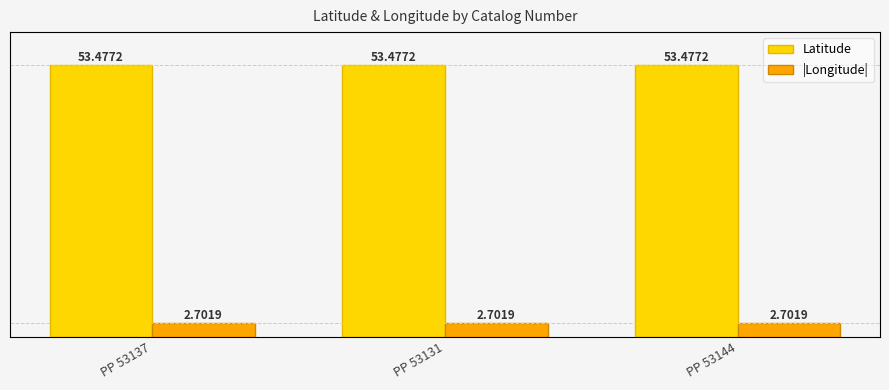

At PP 53131, list the series in order from largest to smallest.

Latitude, |Longitude|